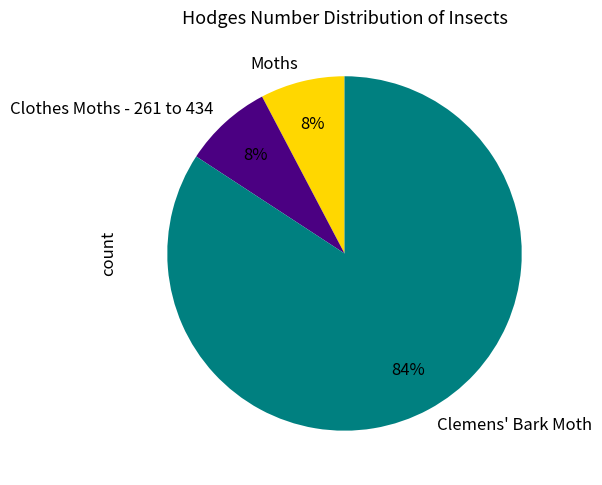

To the nearest percent, what is the average slice percentage?

33%